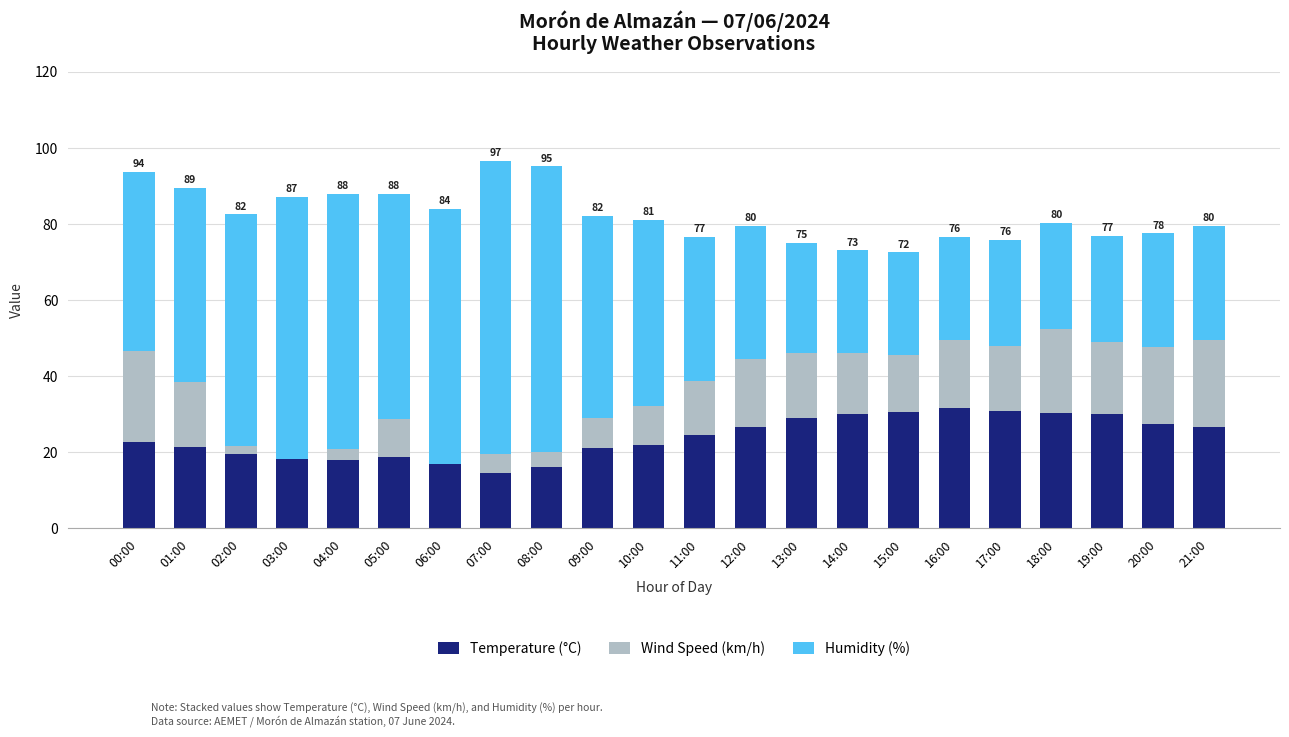

What is the total value across all series at 00:00?

93.6